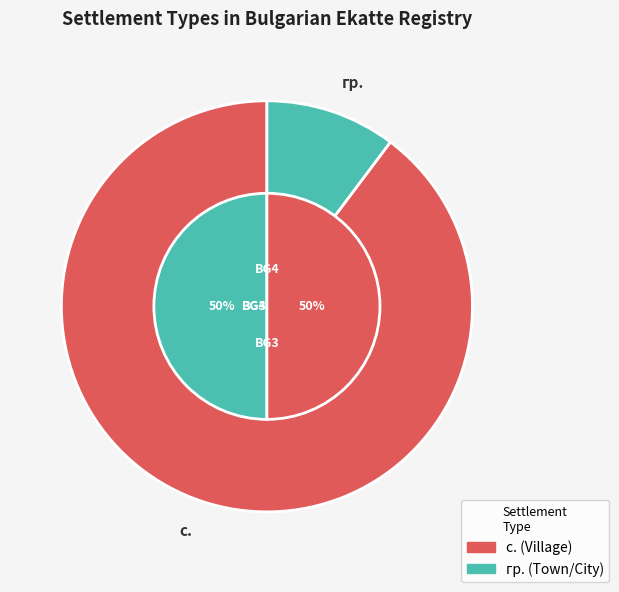

Which slice is the largest?

с.